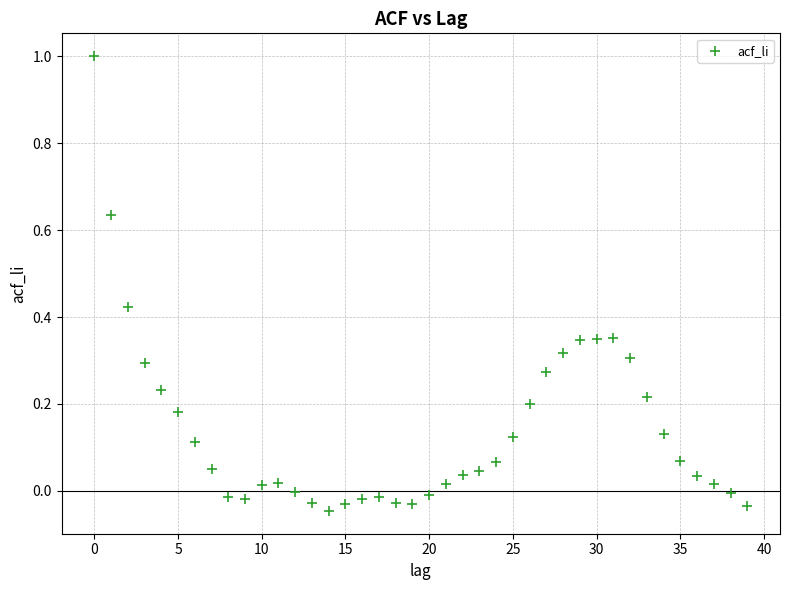

What is the range of Y values (max minus min)?

1.0